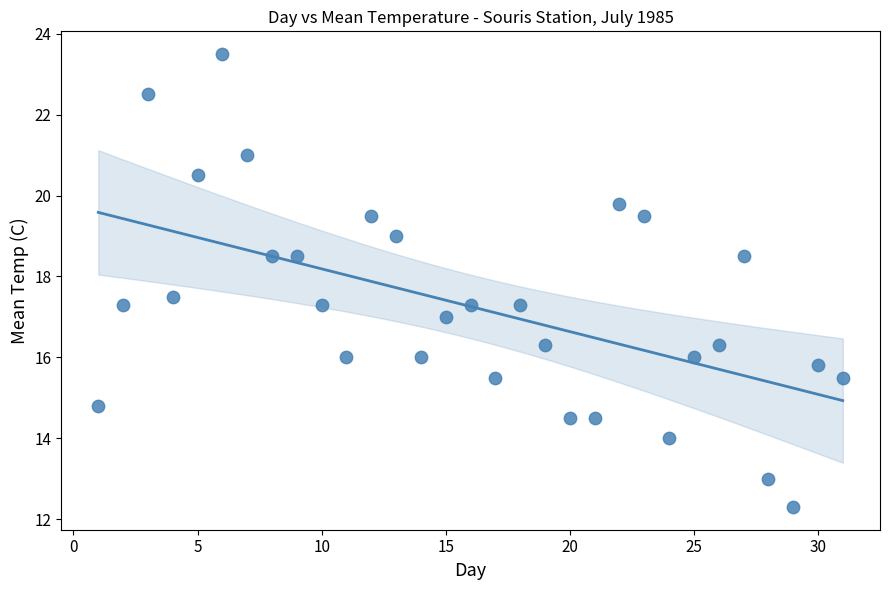

What is the range of X values (max minus min)?

30.0